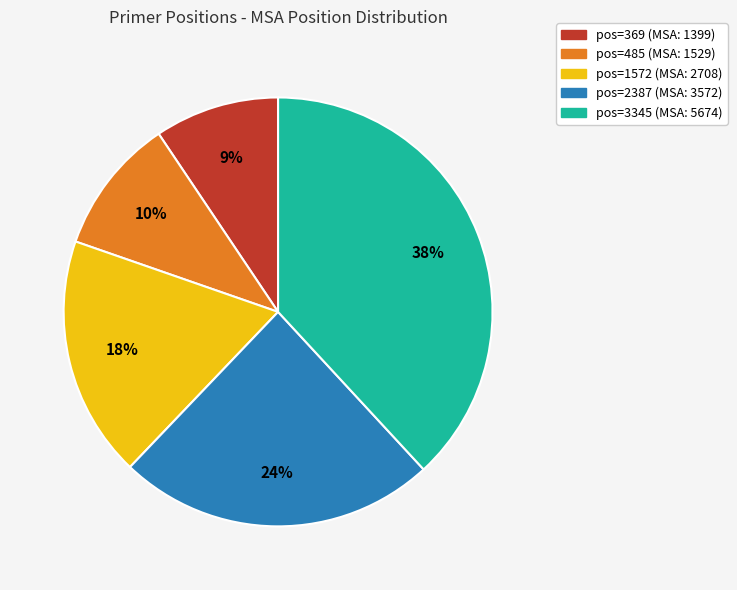

Rank the categories by value from highest to lowest.

pos=3345 (MSA: 5674), pos=2387 (MSA: 3572), pos=1572 (MSA: 2708), pos=485 (MSA: 1529), pos=369 (MSA: 1399)